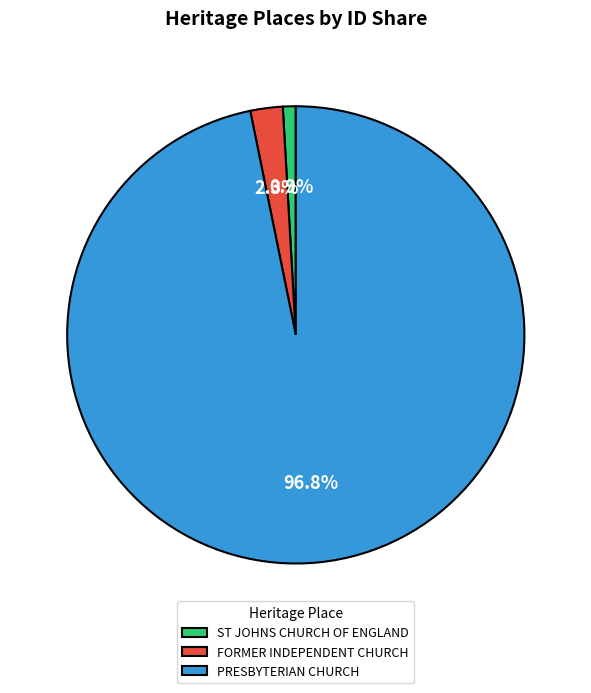

Does PRESBYTERIAN CHURCH represent more than half of the total?

Yes